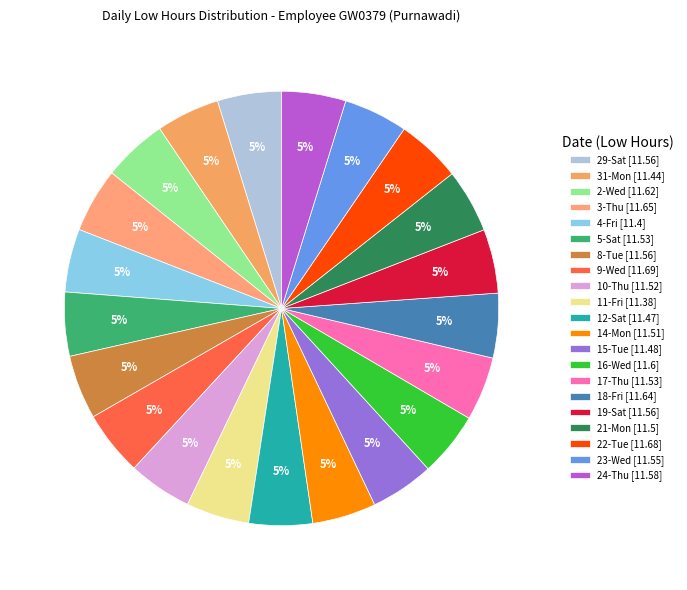

Between 19-Sat and 22-Tue, which is larger?

22-Tue